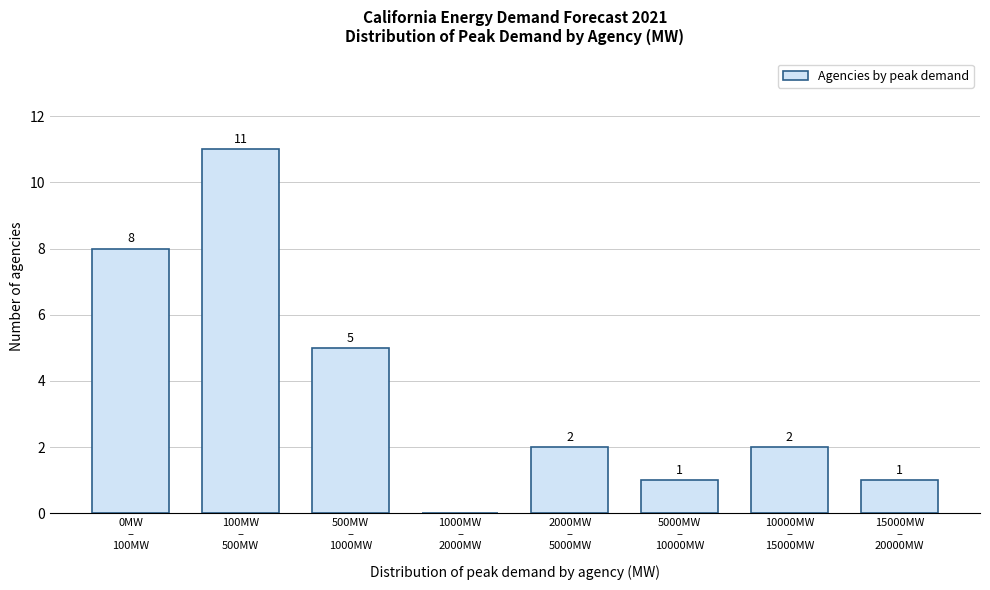

What is the greatest value displayed?

11